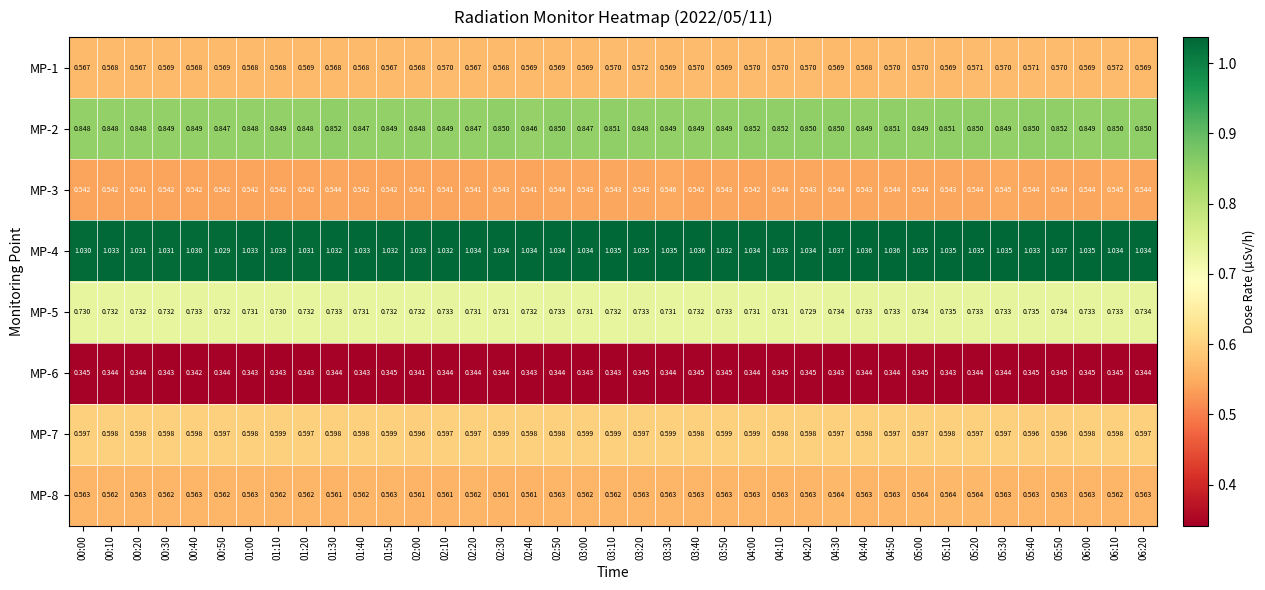

Is the value of MP-4 at 05:50 greater than the value of MP-8 at 05:40?

Yes